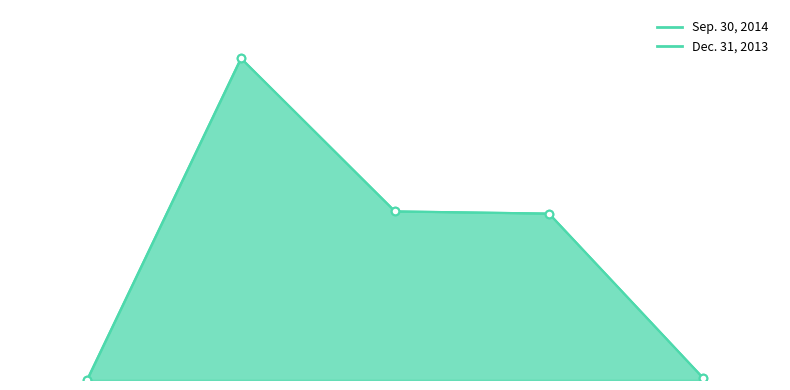

Which series reaches the maximum Y coordinate?

Sep. 30, 2014